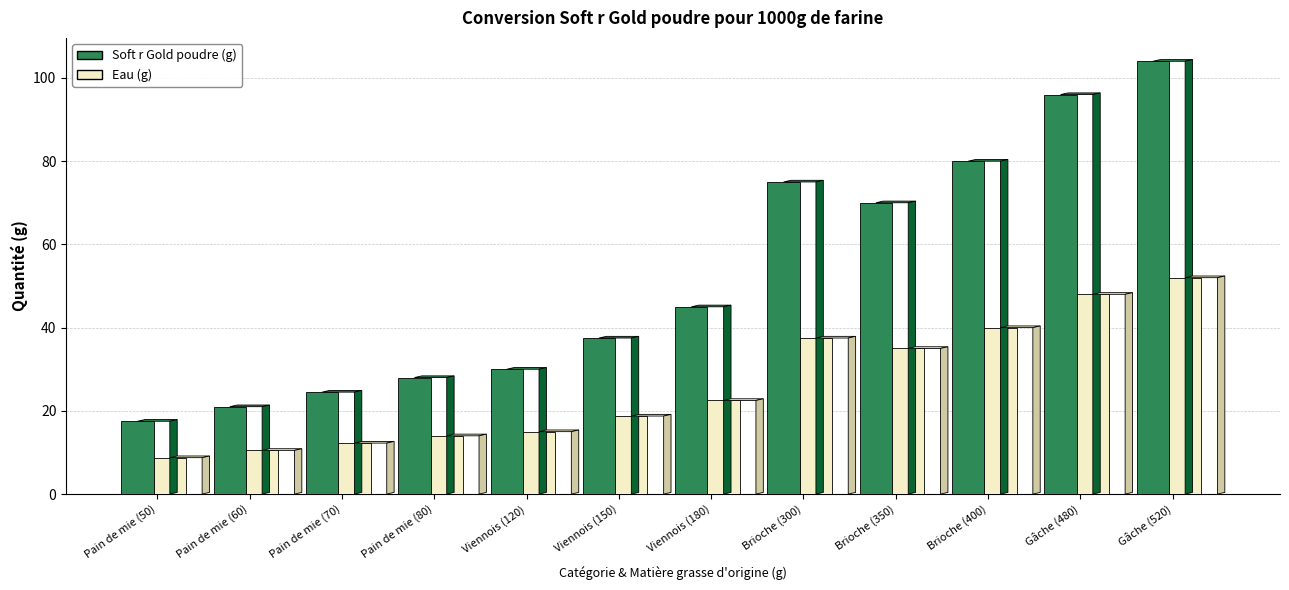

The value of Eau (g) at Pain de mie (60) is 16.5. True or false?

False